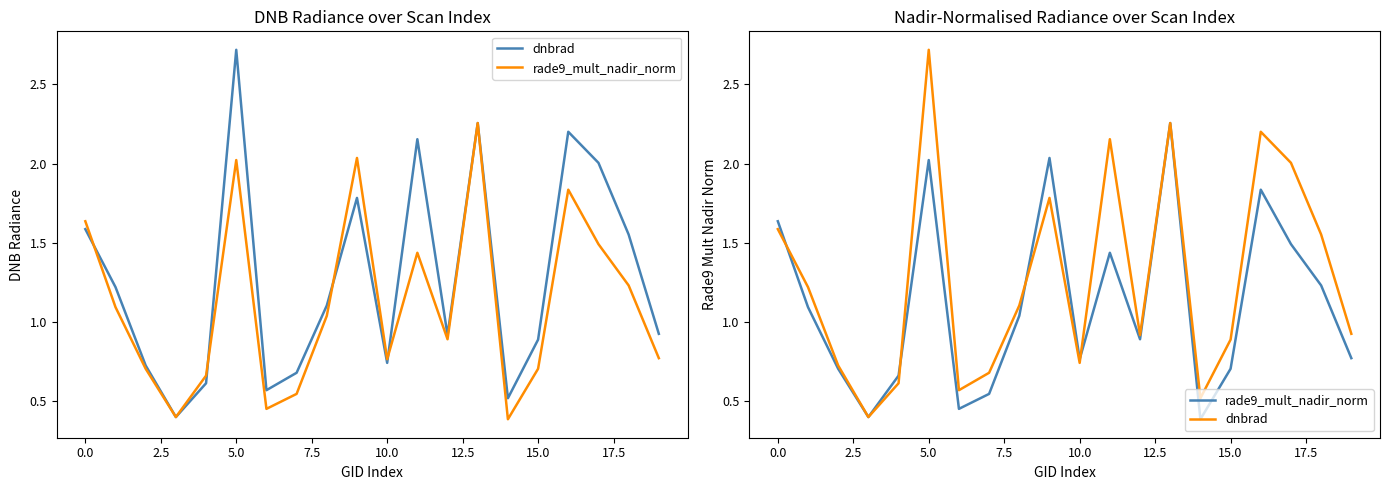

In dnbrad, how many points are higher than both neighbors (excluding endpoints)?

5